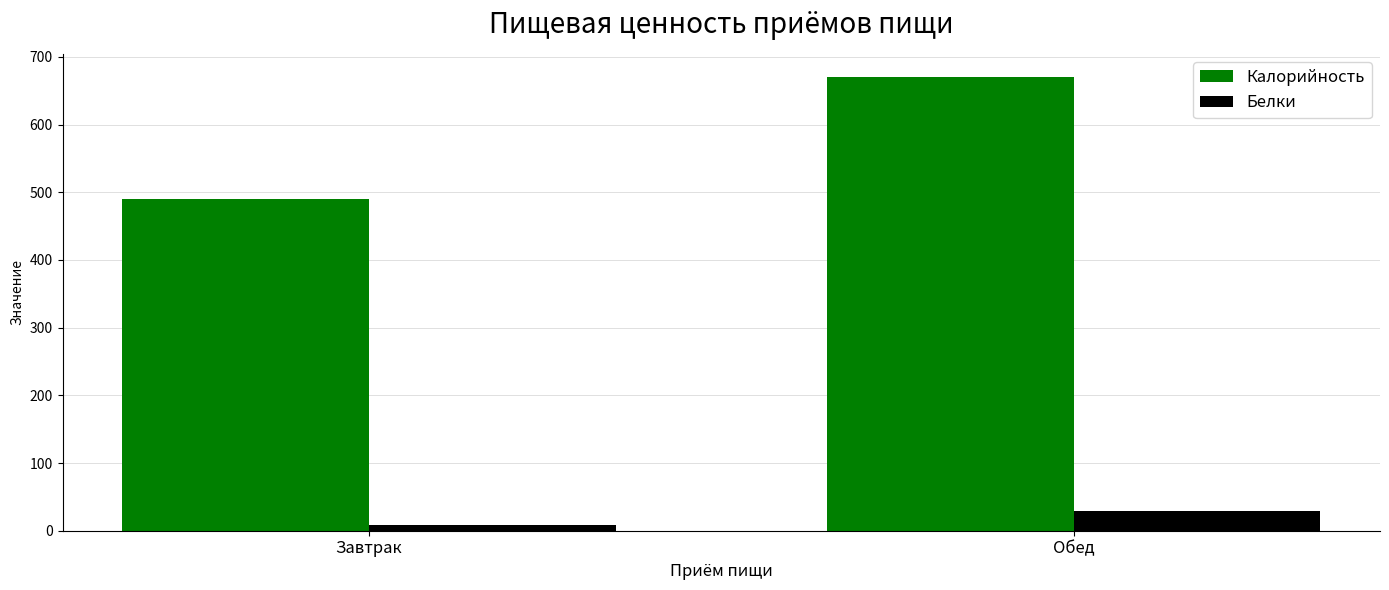

What is the difference between the highest and lowest values at Завтрак?

482